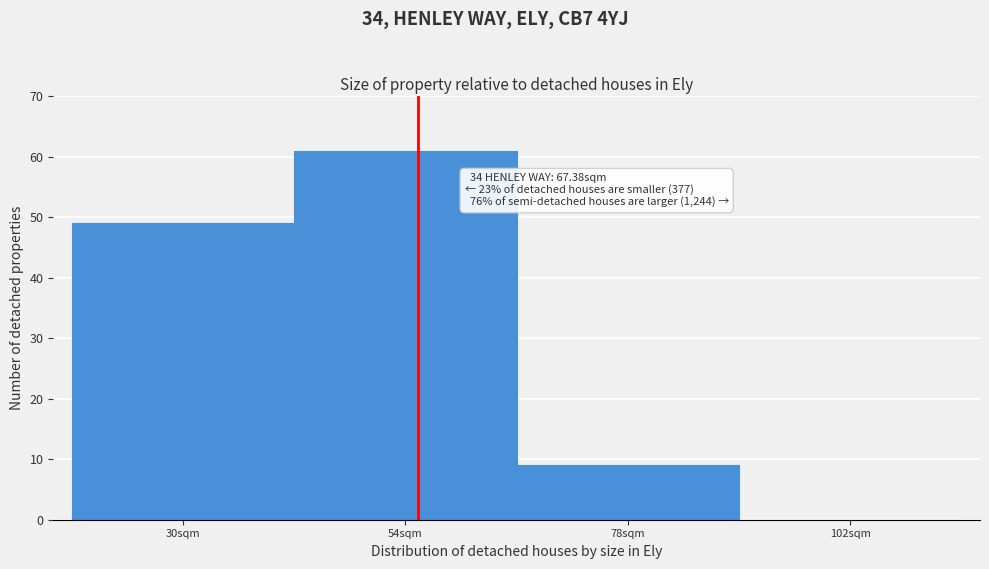

Reading left to right, what are all the values shown in this chart?

30sqm=49	54sqm=61	78sqm=9	102sqm=0